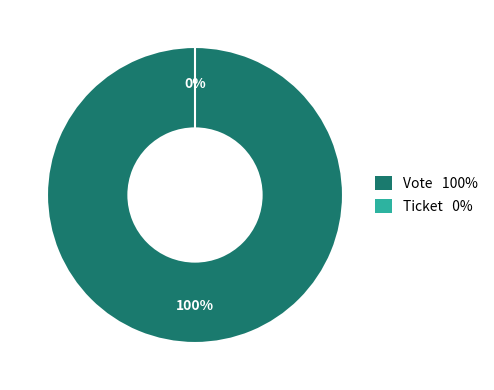

Which category has the biggest portion of the pie?

Vote